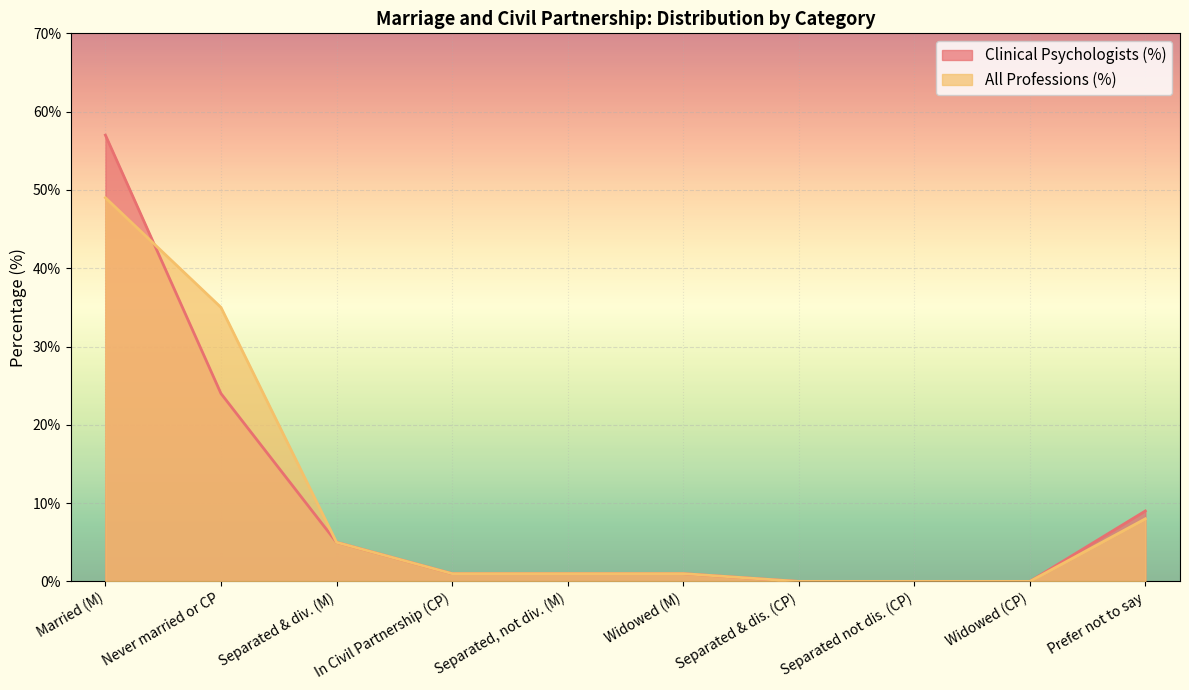

What is the approximate value of Clinical Psychologists (%) at Married (M)?

57